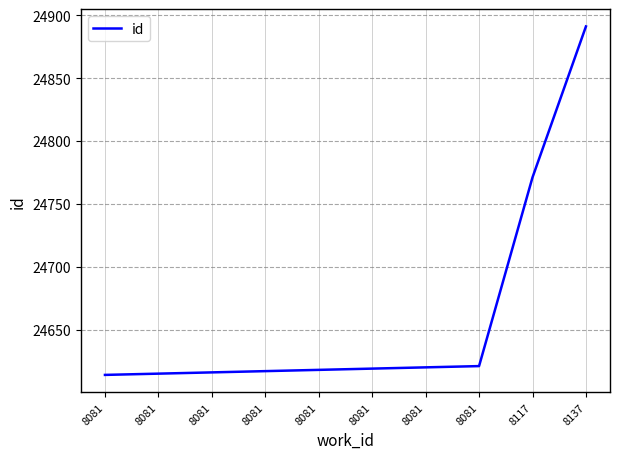

Is it true that the value at 8081 is 38046?

False